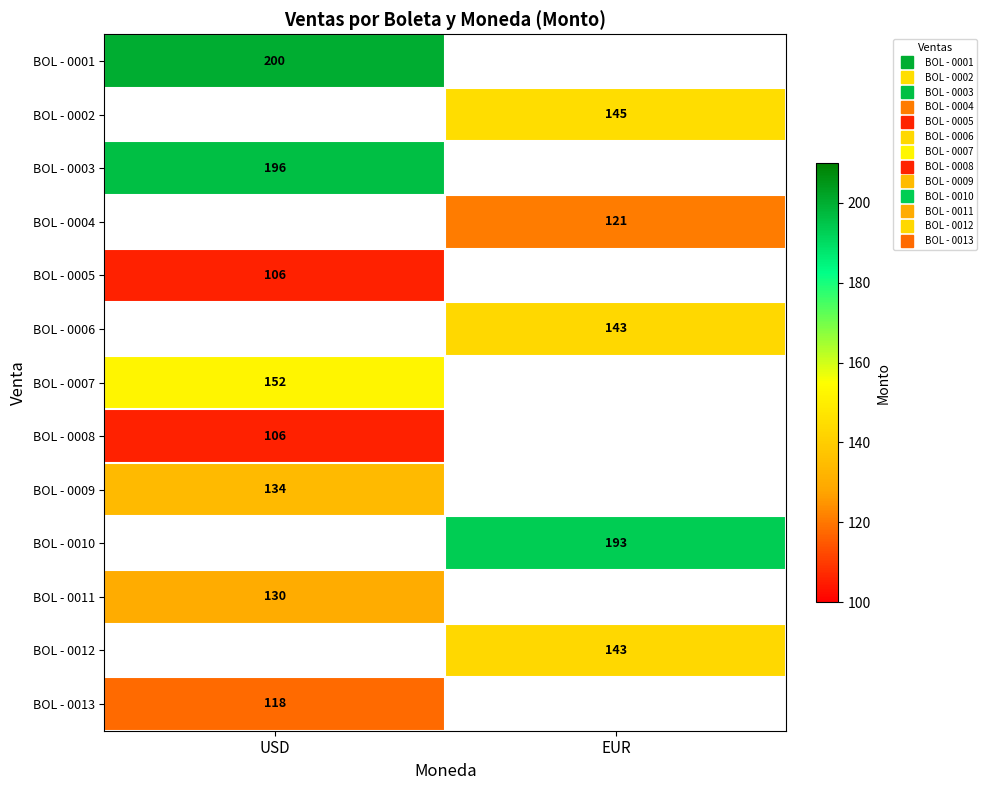

At how many categories does at least one series exceed 119?

2